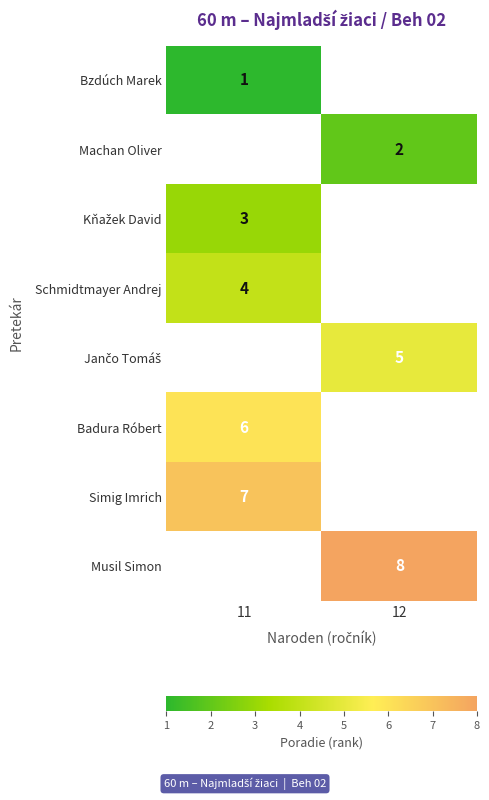

True or false: Schmidtmayer Andrej has a value of 4 at 11.

True